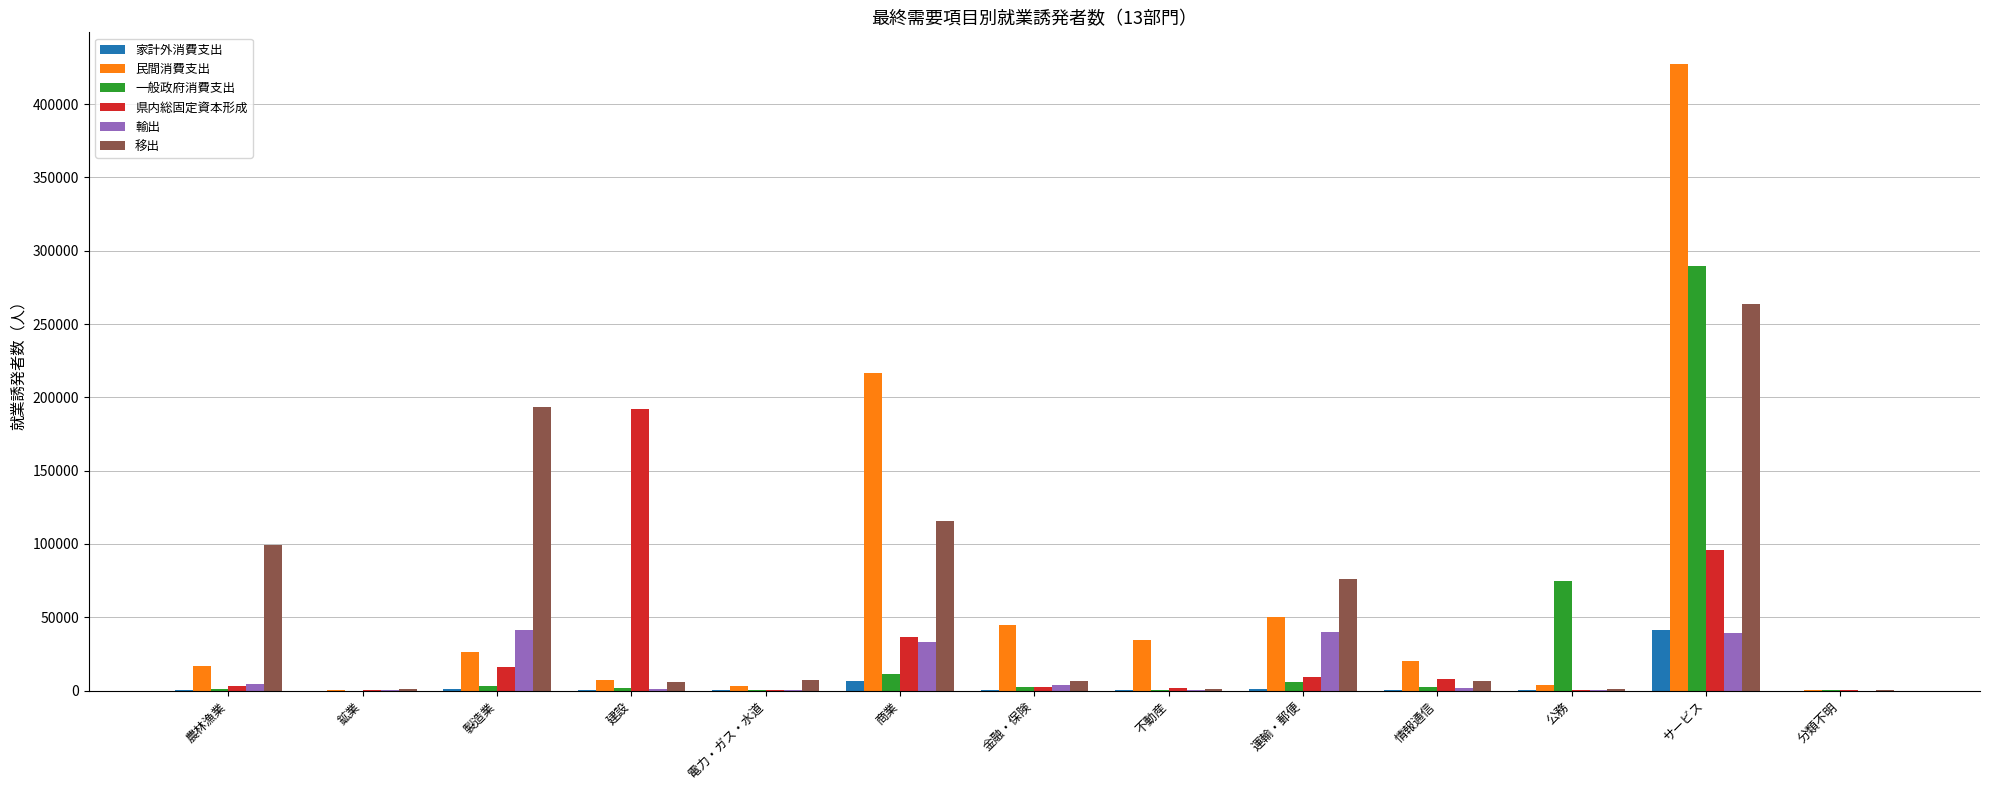

What value does the 移出 series have at 金融・保険?

6195.9